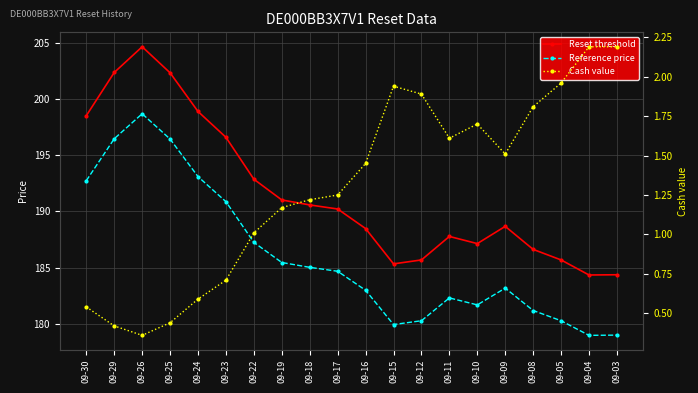

Rank the series by their maximum value, from lowest to highest.

Cash value, Reference price, Reset threshold